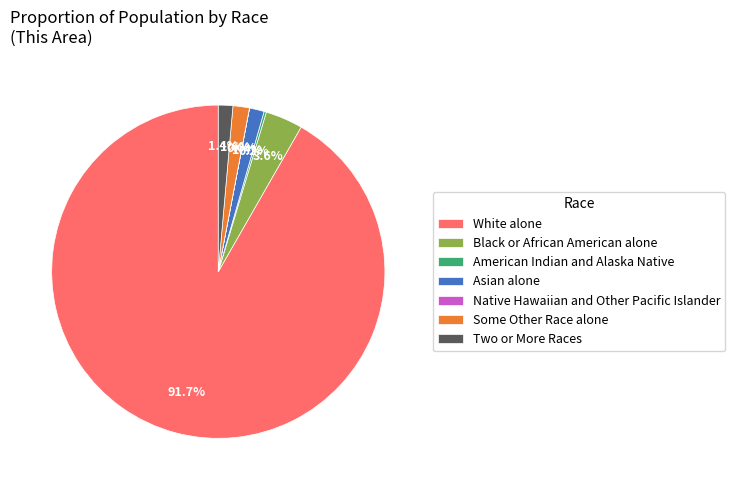

Do Two or More Races and White alone together represent more than half of the pie?

Yes